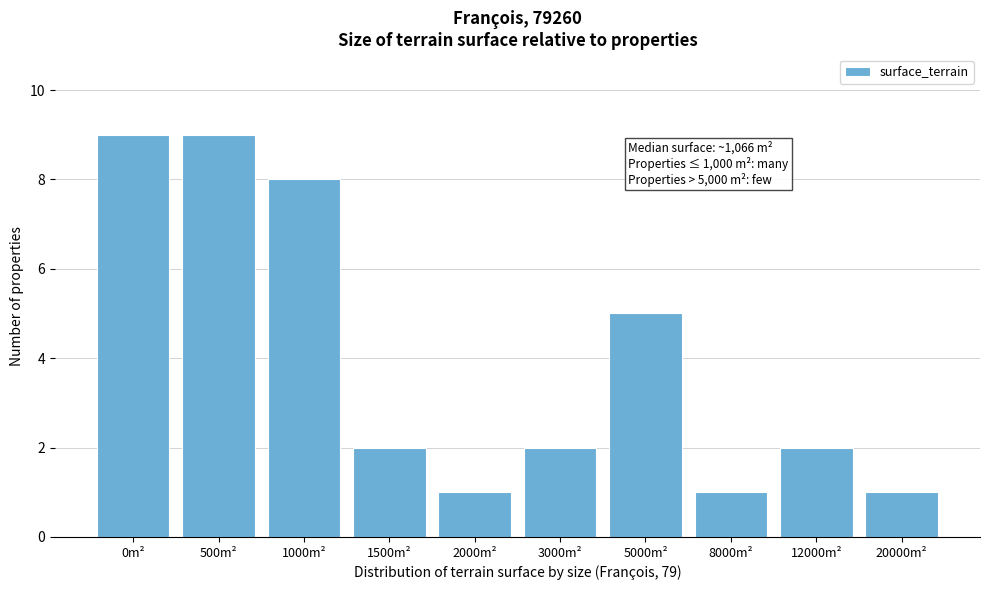

Reading left to right, extract all data points from this chart.

9	9	8	2	1	2	5	1	2	1